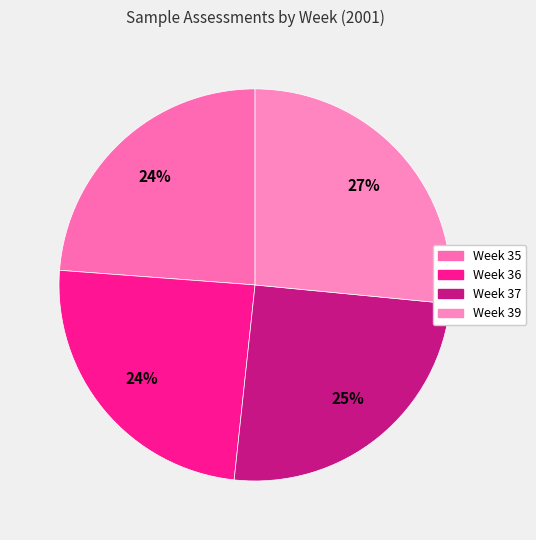

How many segments does this pie chart have?

4